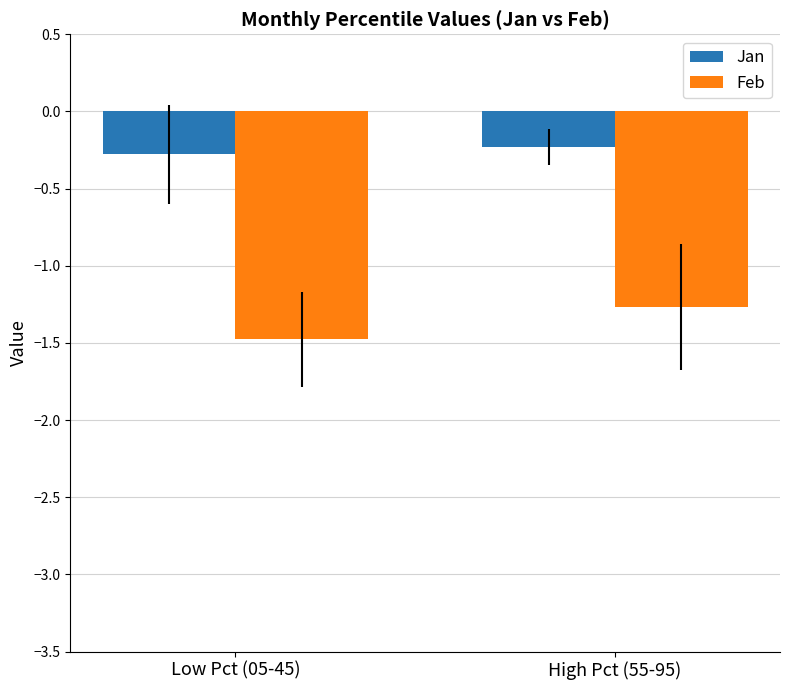

How many distinct data groups are displayed?

2